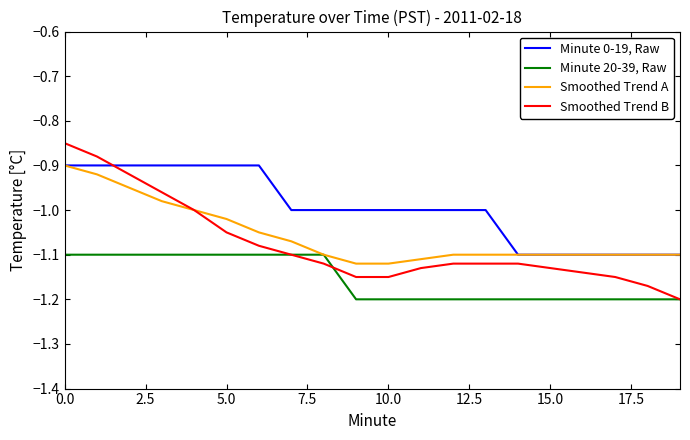

How many times do Minute 0-19, Raw and Smoothed Trend B cross each other?

1